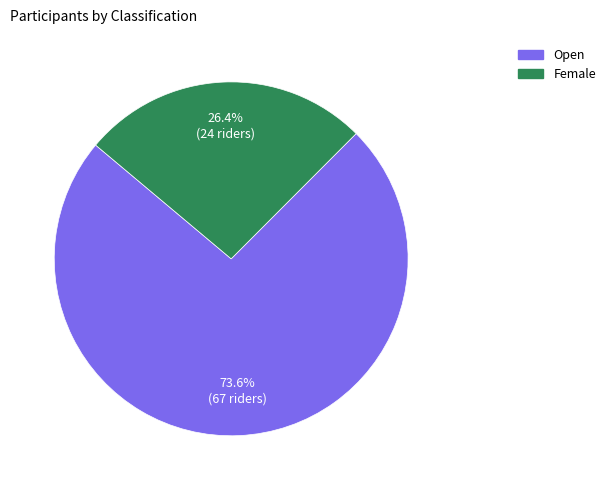

Is there any slice that represents more than half of the pie?

Yes